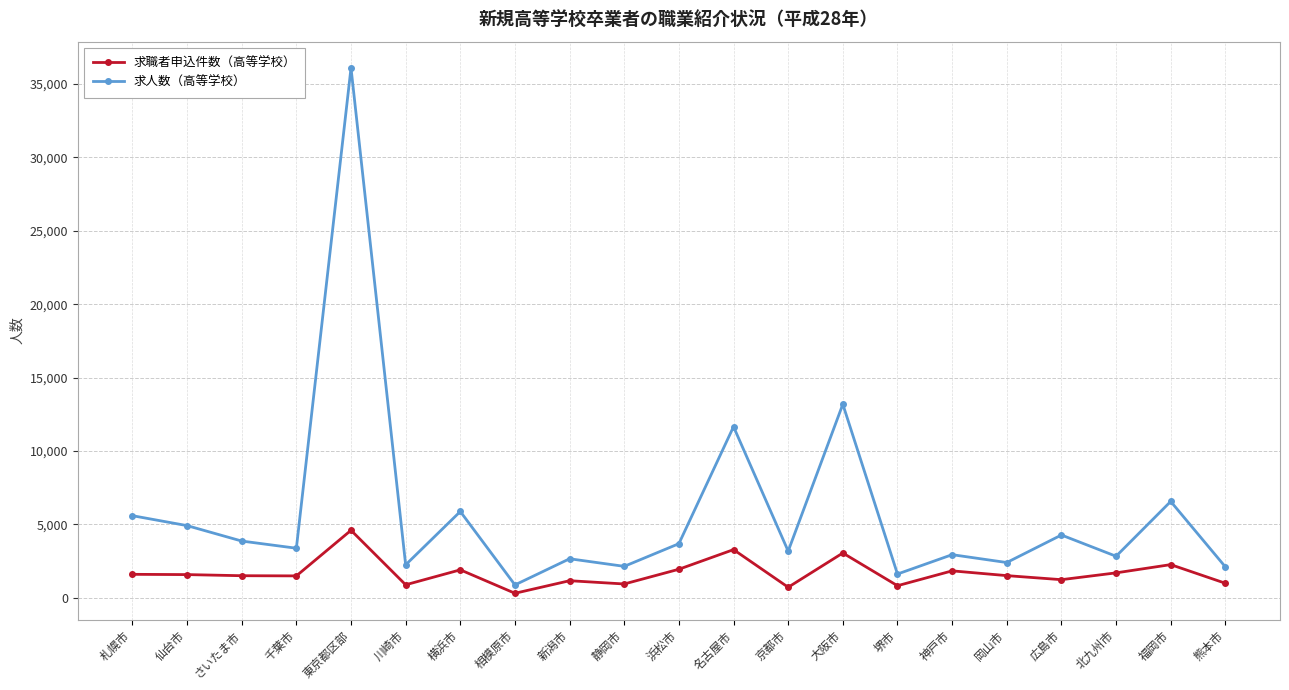

What is the total value across all series at 東京都区部?

40693